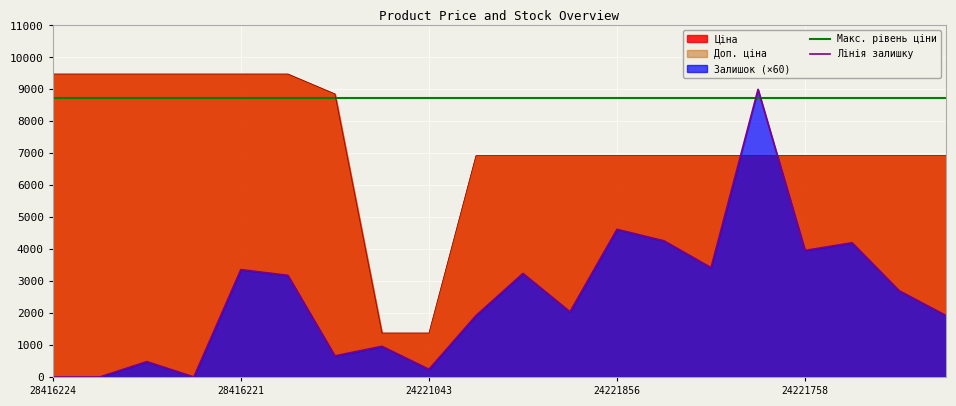

How many intersections are there between Макс. рівень ціни and Лінія залишку?

2